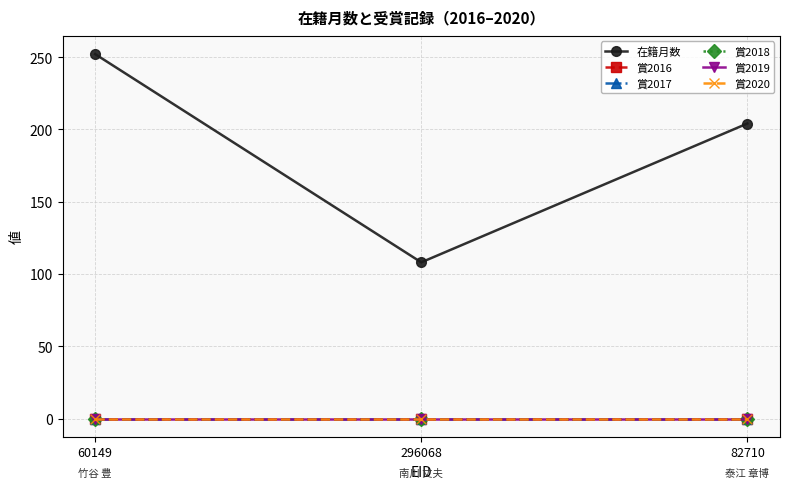

Does the chart have visible grid lines?

Yes